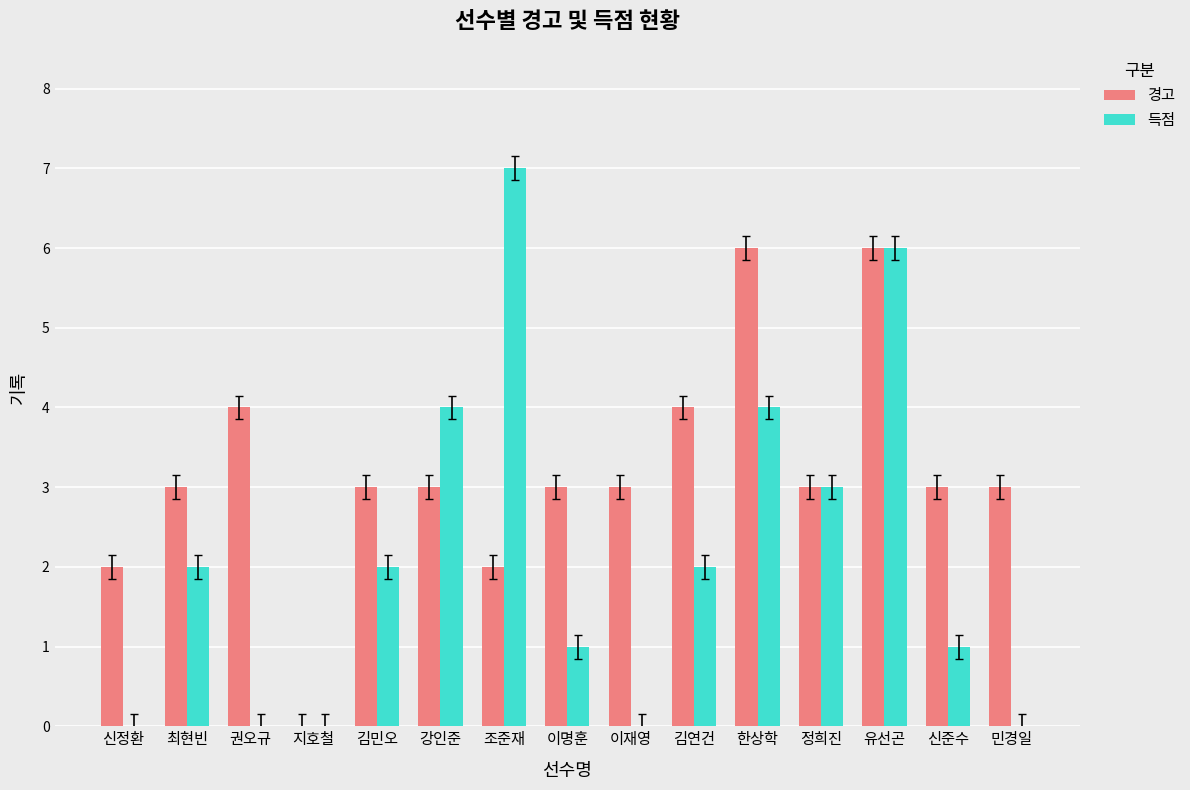

How many groups of bars are there?

15